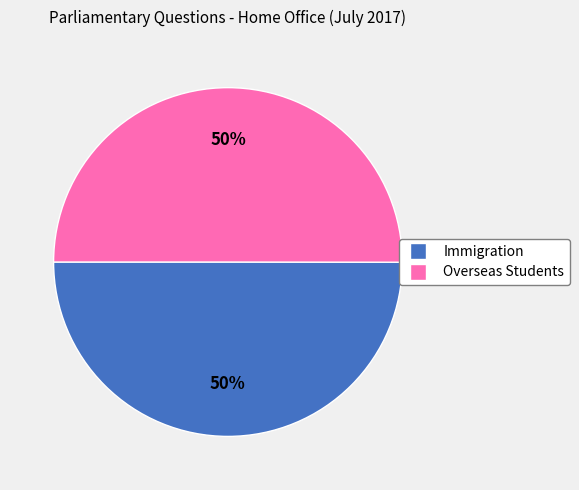

Approximately how many times larger is the value at Overseas Students compared to Immigration?

1.0